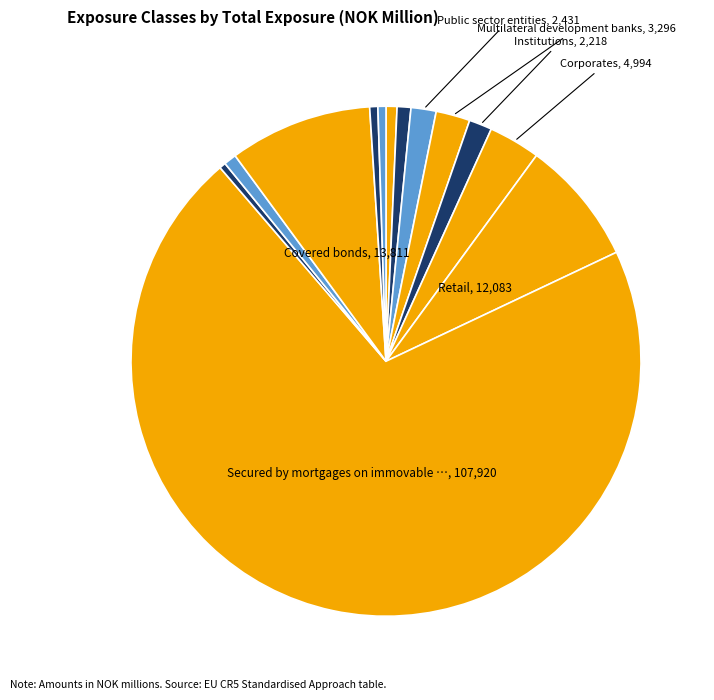

To the nearest percent, what is the average slice percentage?

8%